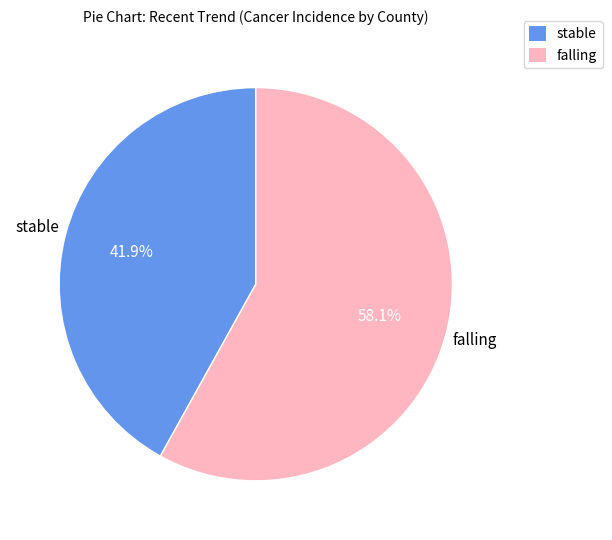

Which slice is the largest?

falling